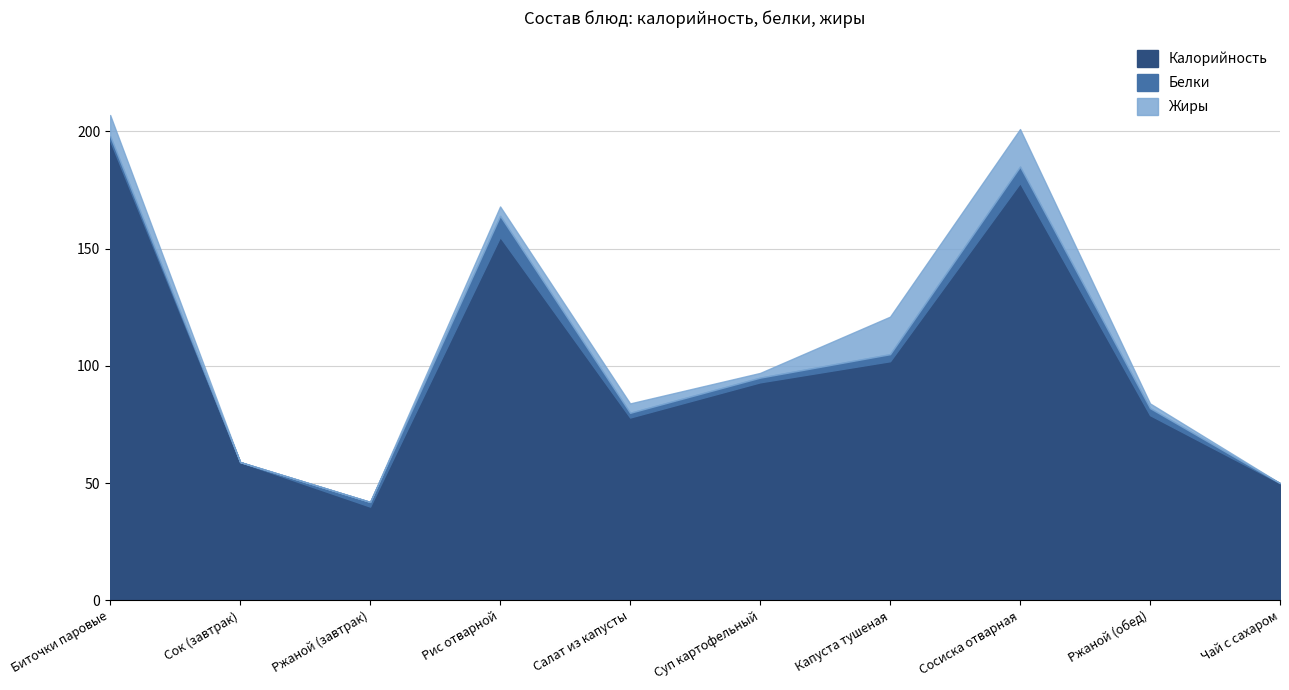

Is it true that Белки equals 2 at Ржаной (завтрак)?

True